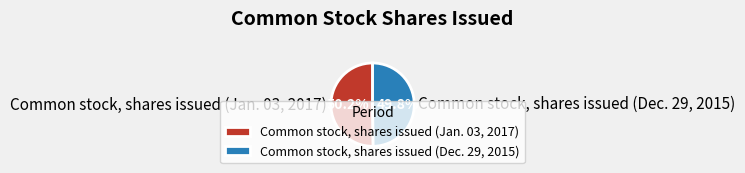

What portion of the pie excludes Common stock, shares issued (Dec. 29, 2015)?

50.2%